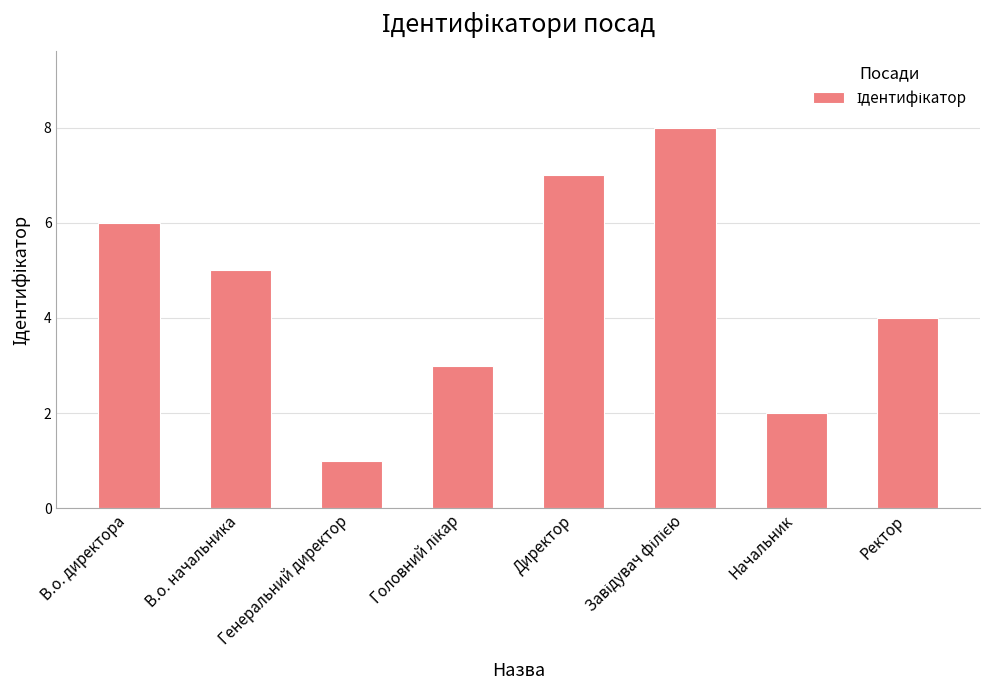

How many values are below 5?

4